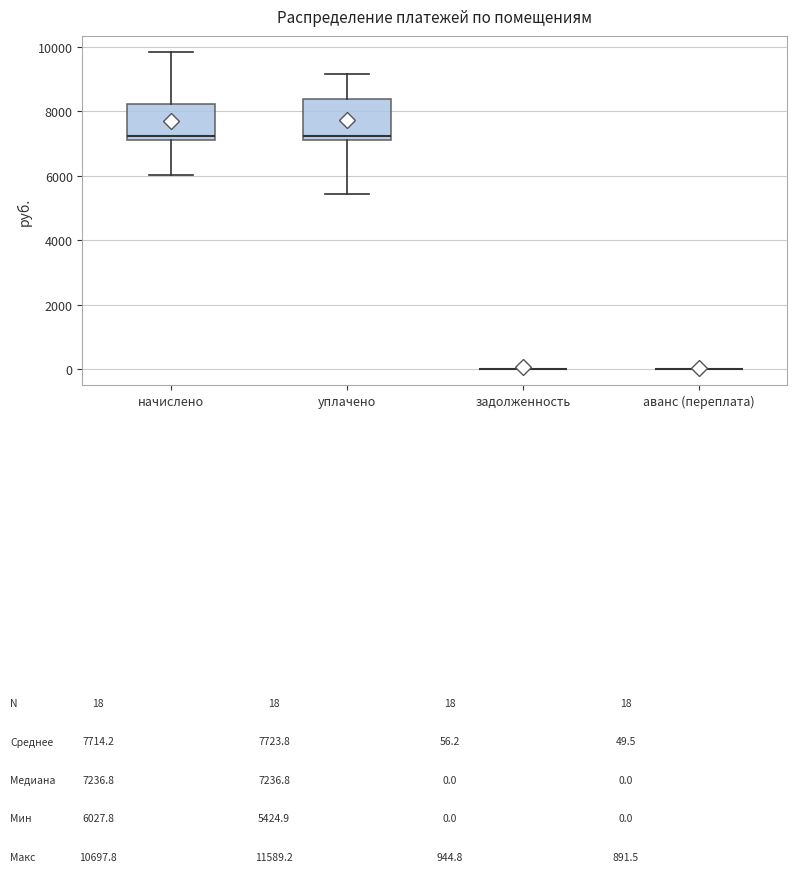

Reading left to right, read every box against the y-axis: the position of its median line, the range the box covers, and the ends of its whiskers. The values are not printed on the chart, so give them approximately, as read against the axis.

начислено: median 7200 (just above the box's lower edge), box 7200 to 8200, whiskers 6000 to 9800
уплачено: median 7200 (just above the box's lower edge), box 7200 to 8400, whiskers 5400 to 9200
задолженность: box collapsed to a line at 0, whiskers 0 to 0
аванс (переплата): box collapsed to a line at 0, whiskers 0 to 0